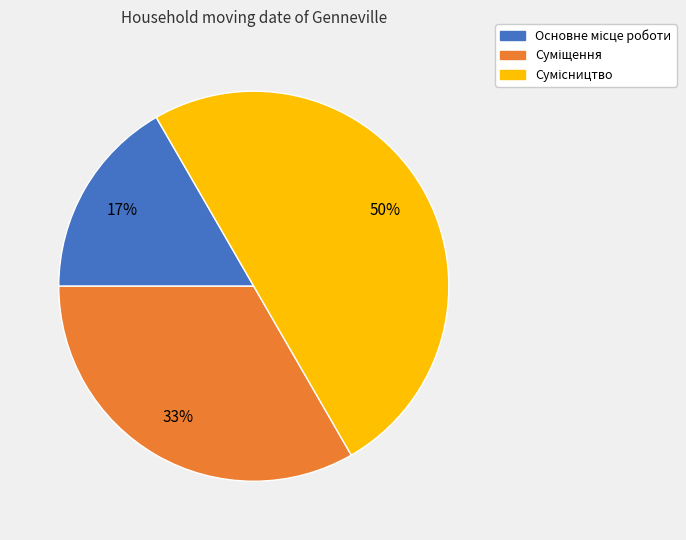

To the nearest percent, what is the average slice percentage?

33%